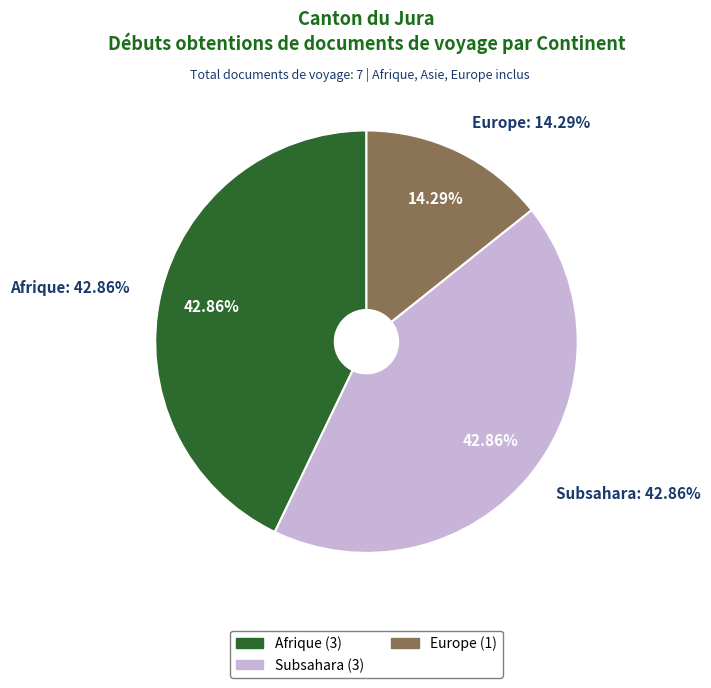

To the nearest percent, what portion does Subsahara represent?

43%